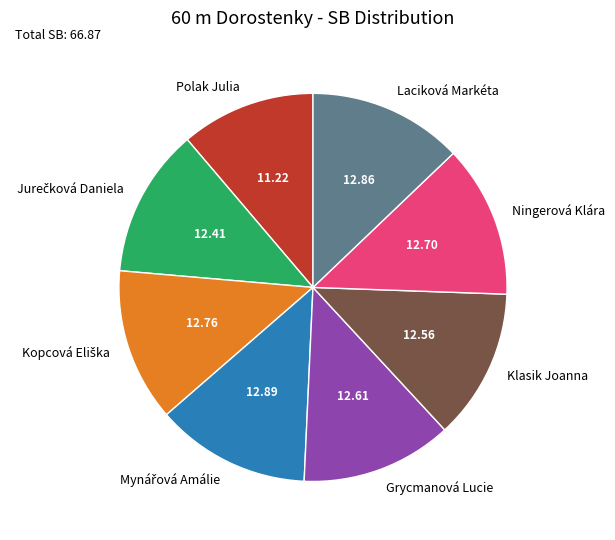

Which category has the smallest portion of the pie?

Polak Julia